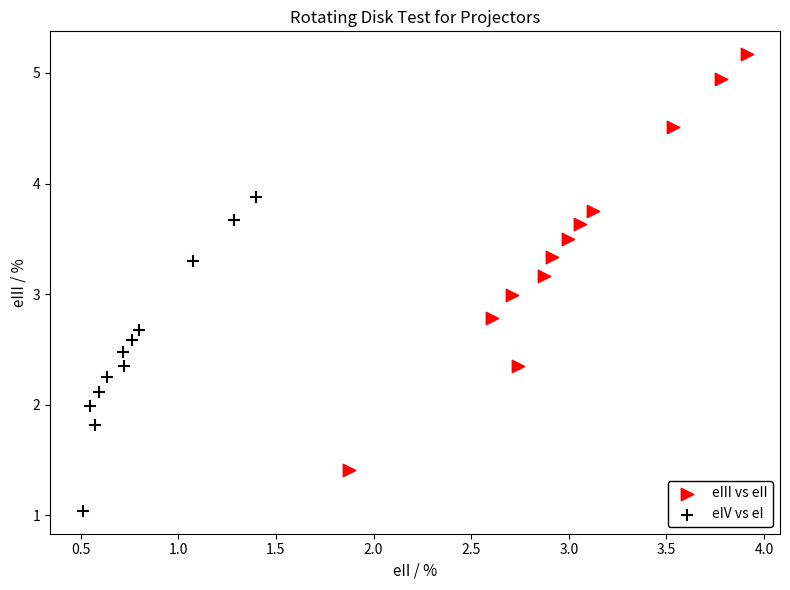

Which series reaches the minimum Y coordinate?

eIV vs eI